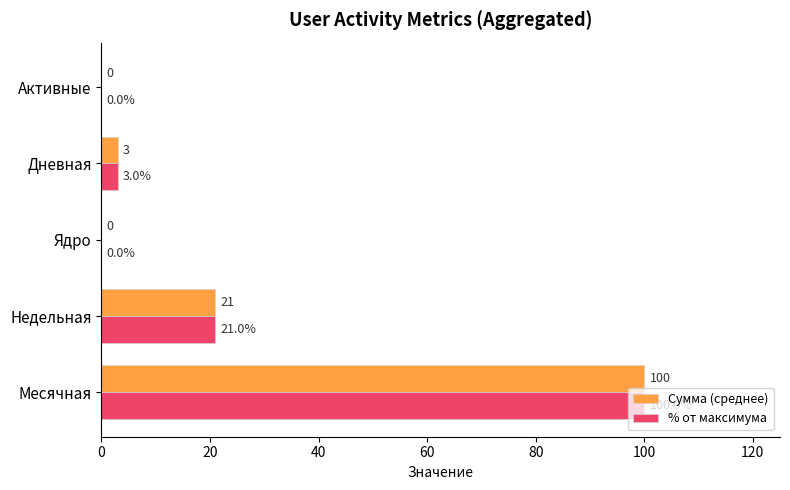

The value of Сумма (среднее) at Активные is 53. True or false?

False